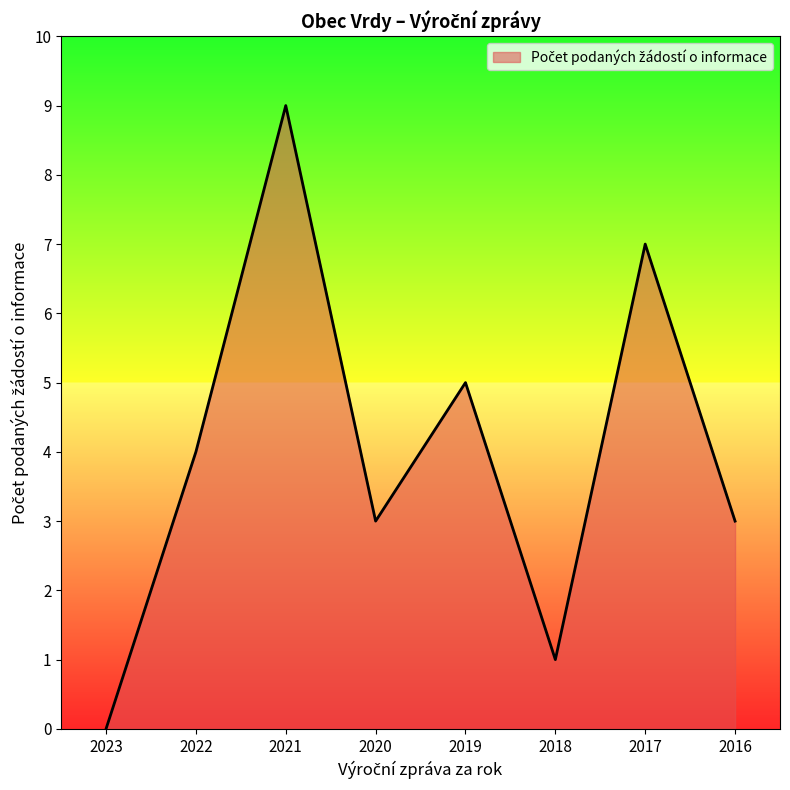

True or false: there are more than 0 points higher than both neighbors.

True